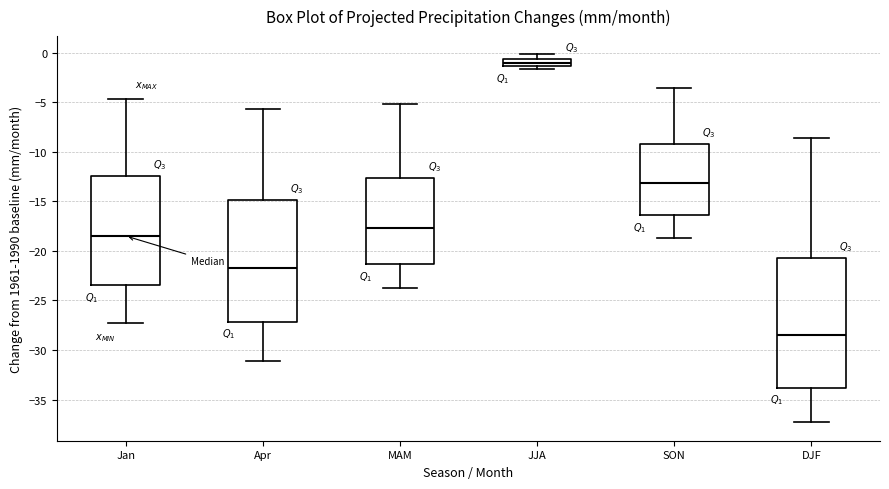

Which box is the tallest, from its lower edge to its upper edge?

DJF